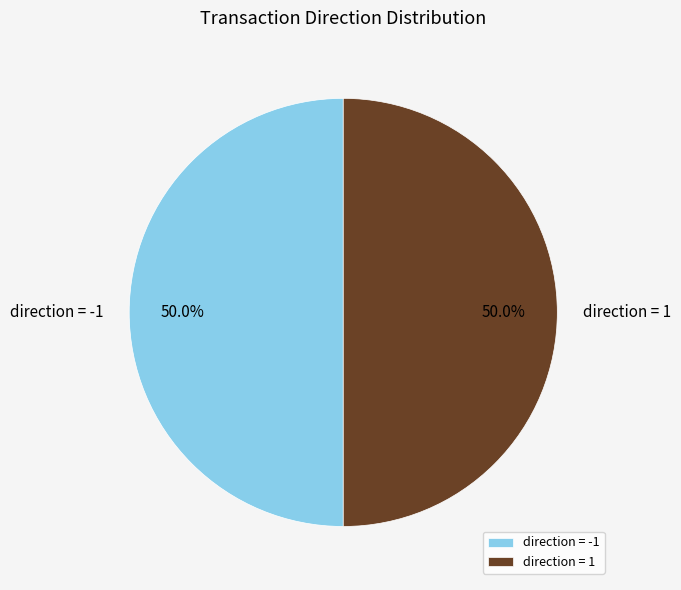

Approximately how many times larger is the value at direction = -1 compared to direction = 1?

1.0